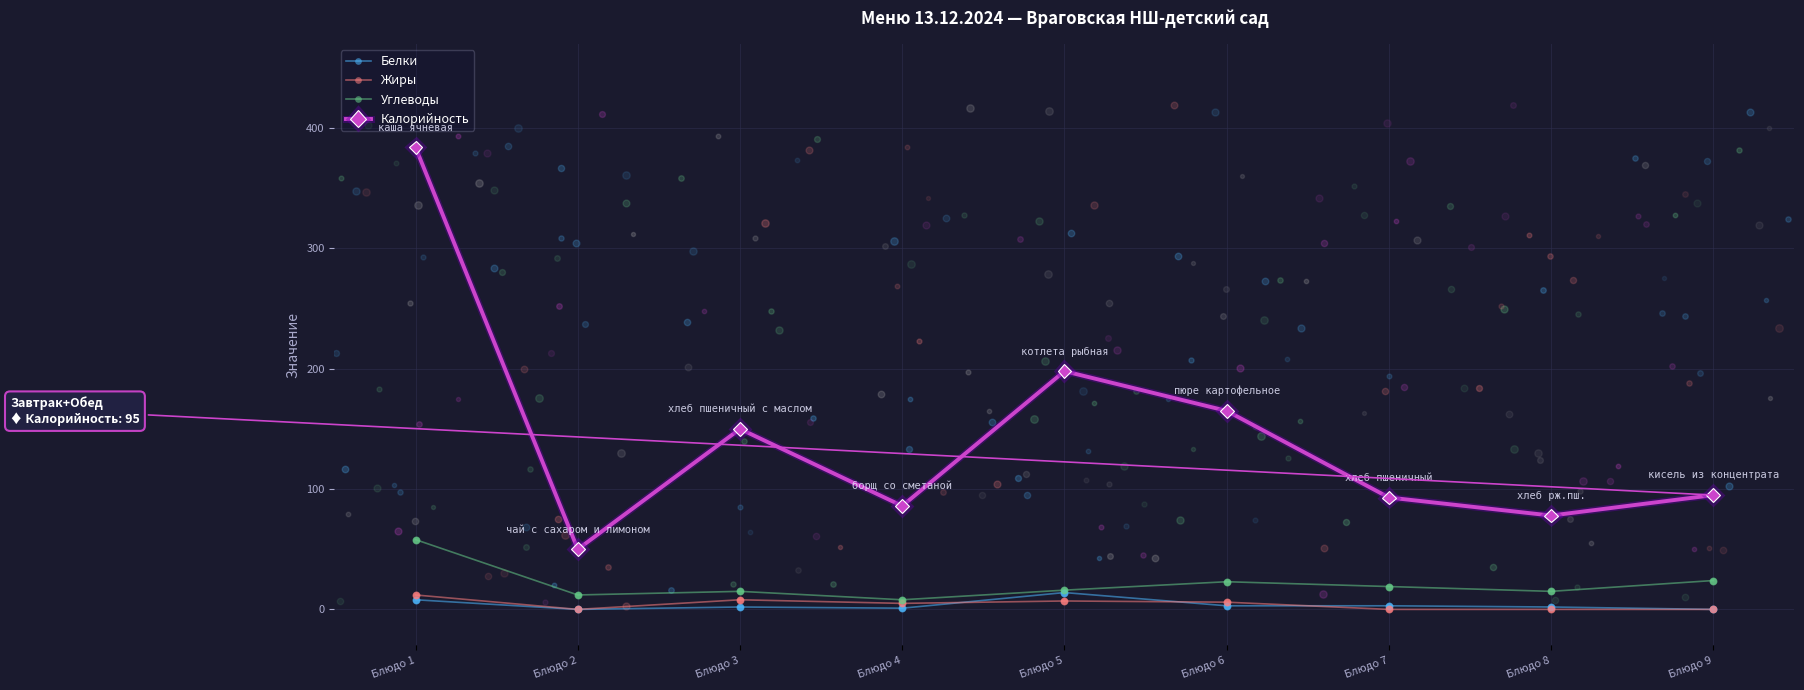

What is the total value across all series at Блюдо 9?

119